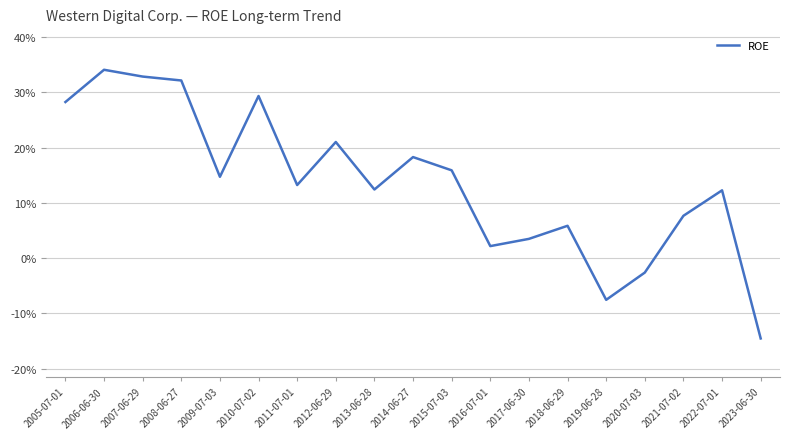

What is the difference between the values at 2018-06-29 and 2014-06-27?

0.1